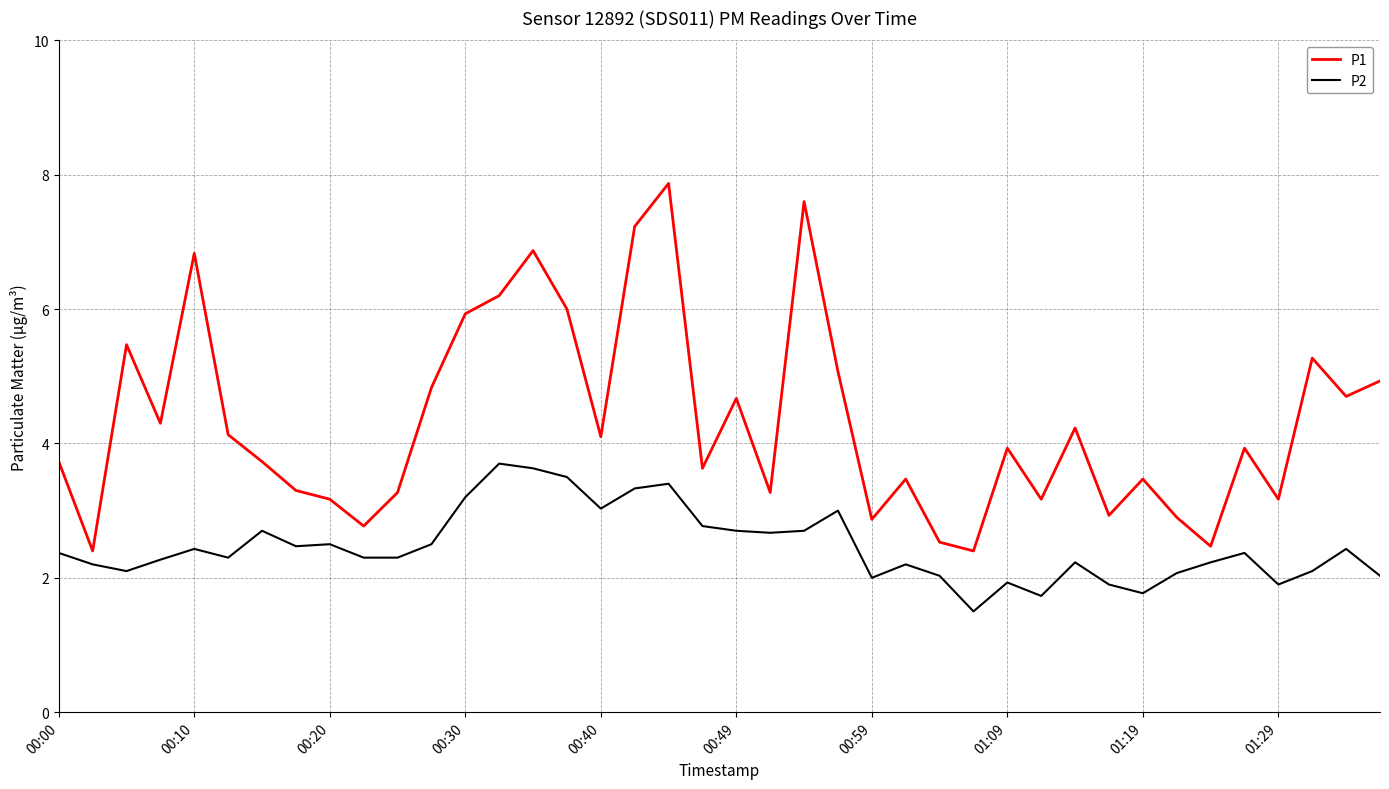

What are all the series names shown in the legend?

P1, P2